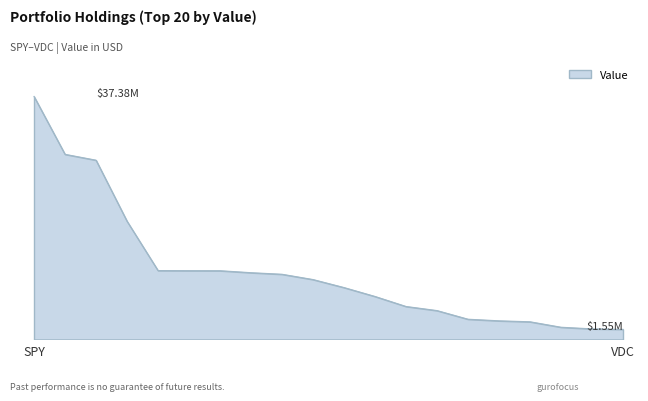

What is the difference between the second highest and minimum values?

26930000